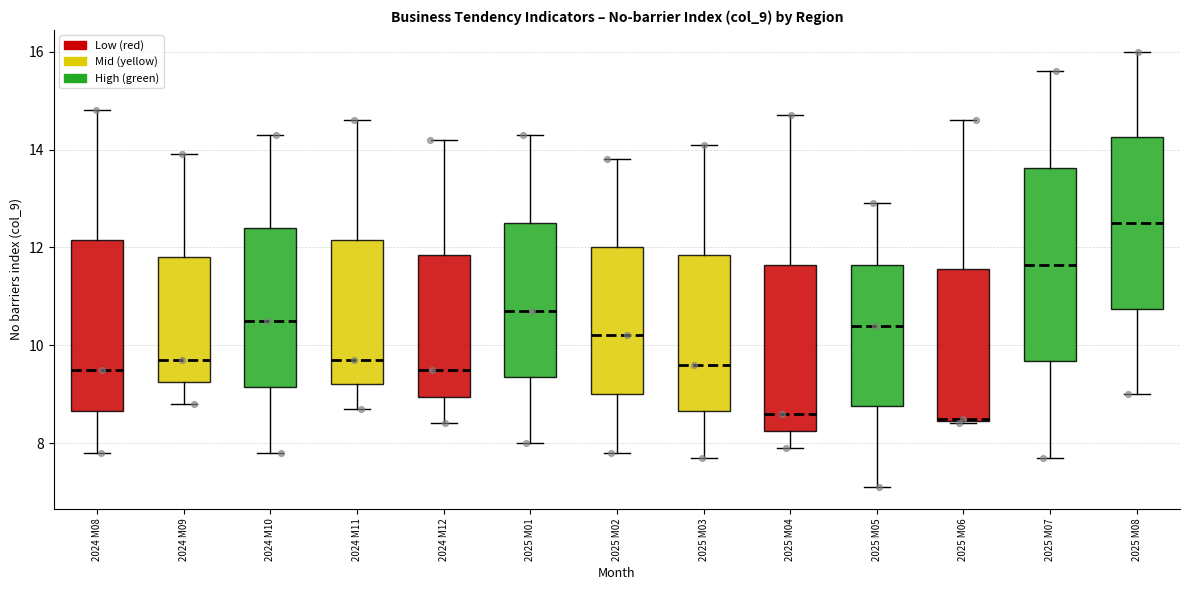

Which box's median line is the highest?

2025 M08